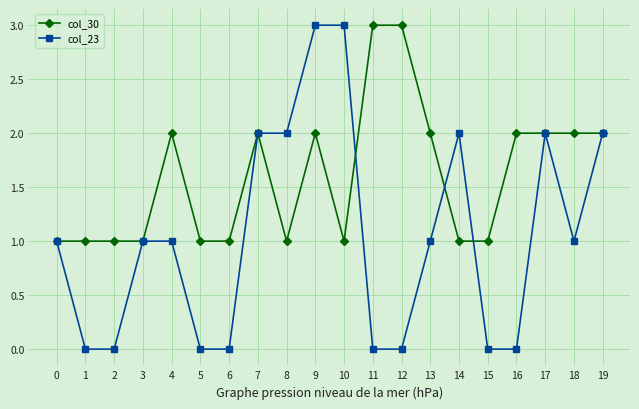

Rank the series at 18 from lowest to highest value.

col_23, col_30